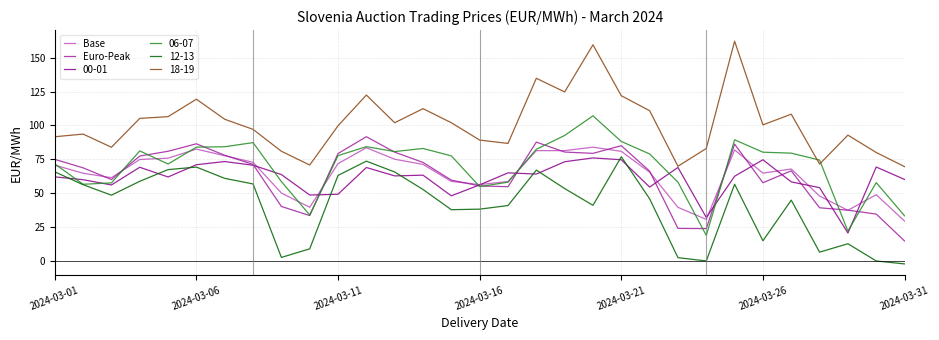

Which series has the largest total across all categories?

18-19